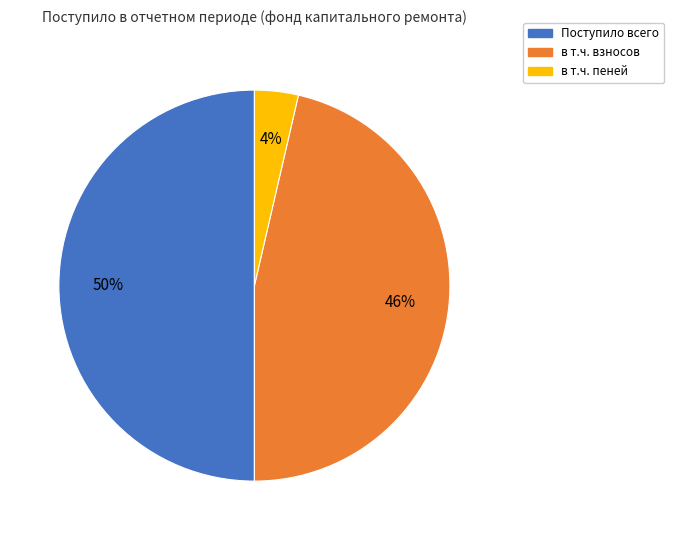

To the nearest percent, what is the difference between the largest and smallest slice percentages?

46%